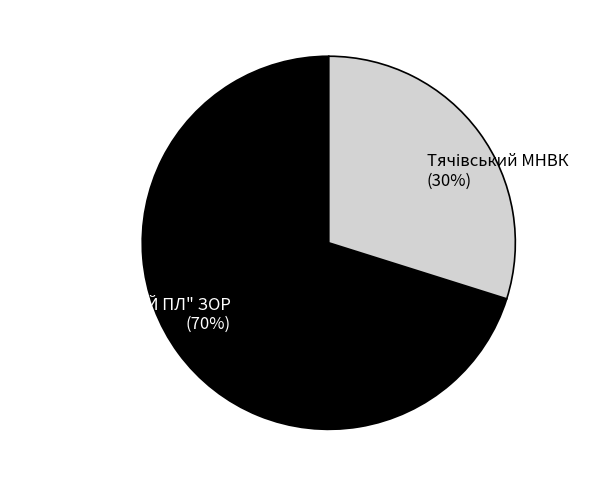

To the nearest percent, what is the difference between the largest and smallest slice percentages?

40%